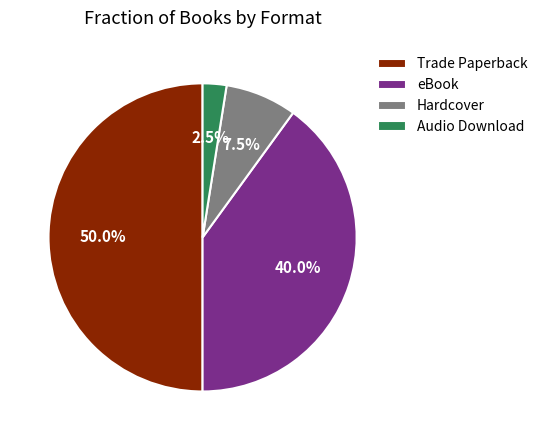

What is the smallest slice in the pie chart?

Audio Download